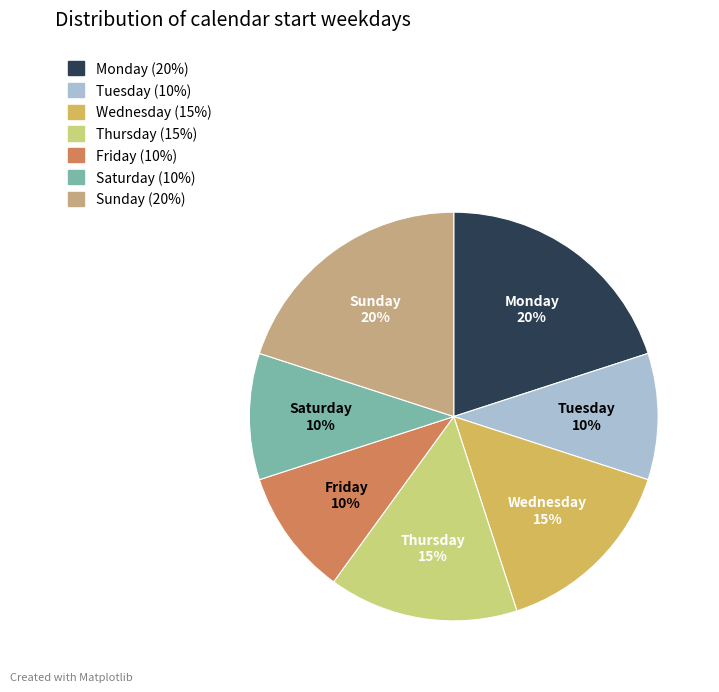

Is there a majority slice in this chart?

No